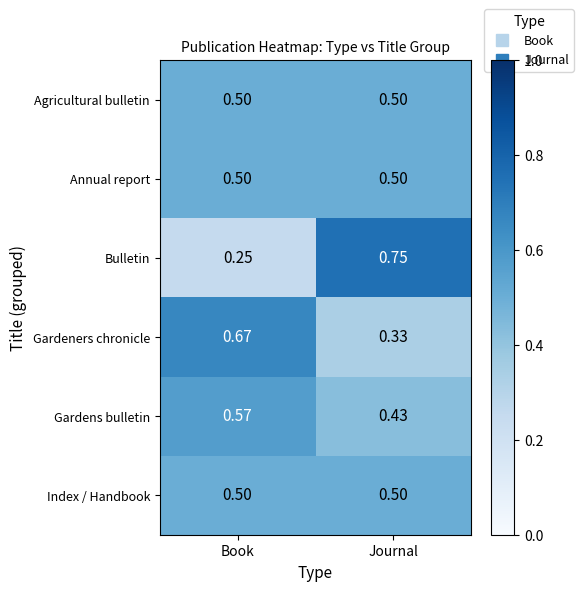

Which series changed the most between Book and Journal?

Bulletin